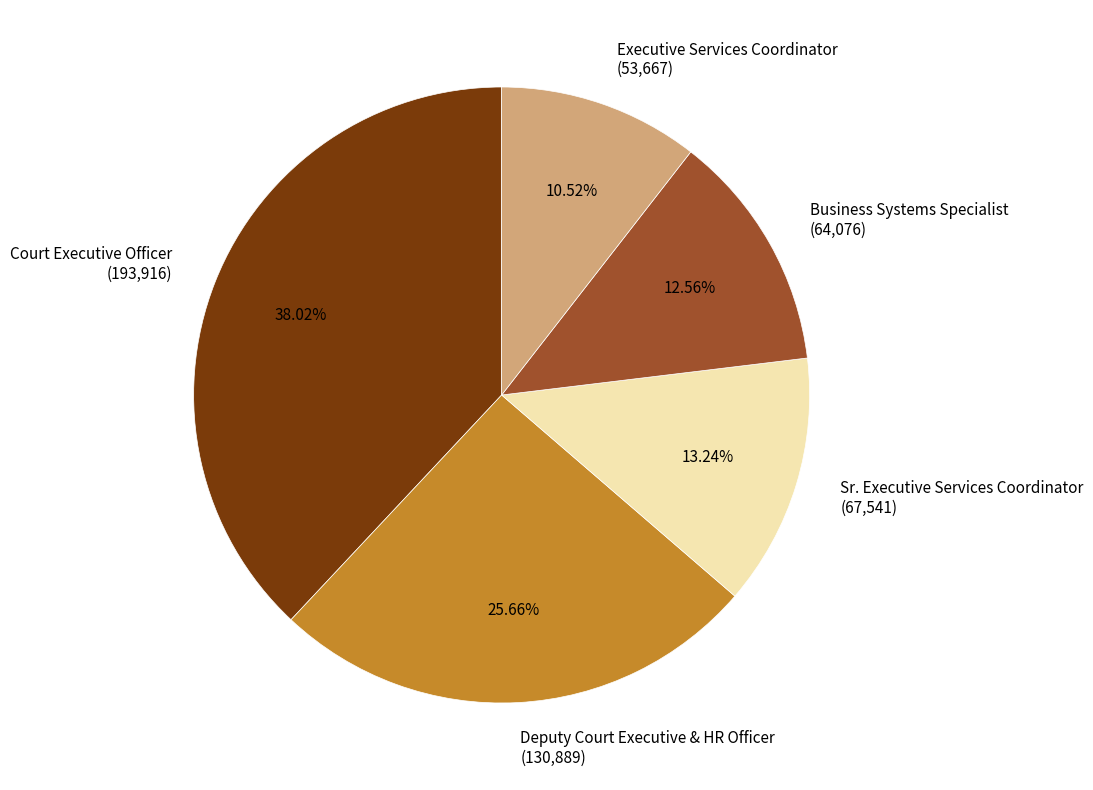

To the nearest percent, what portion does Sr. Executive Services Coordinator represent?

13%